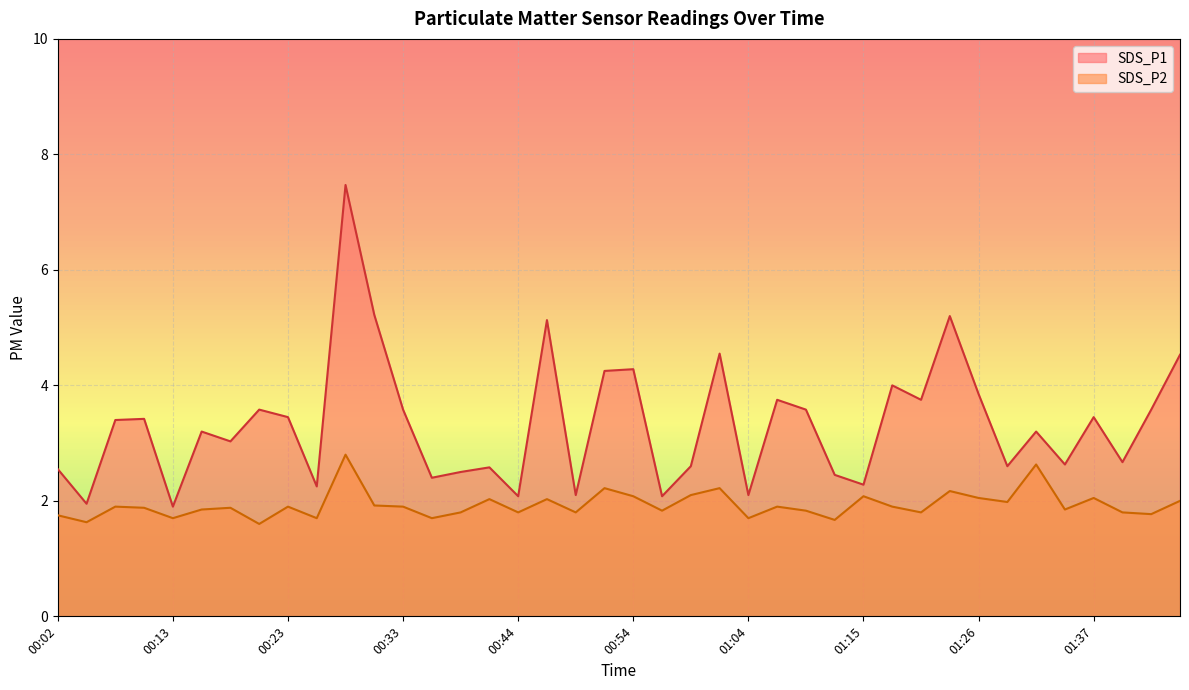

Rank the series at 00:23 from highest to lowest value.

SDS_P1, SDS_P2